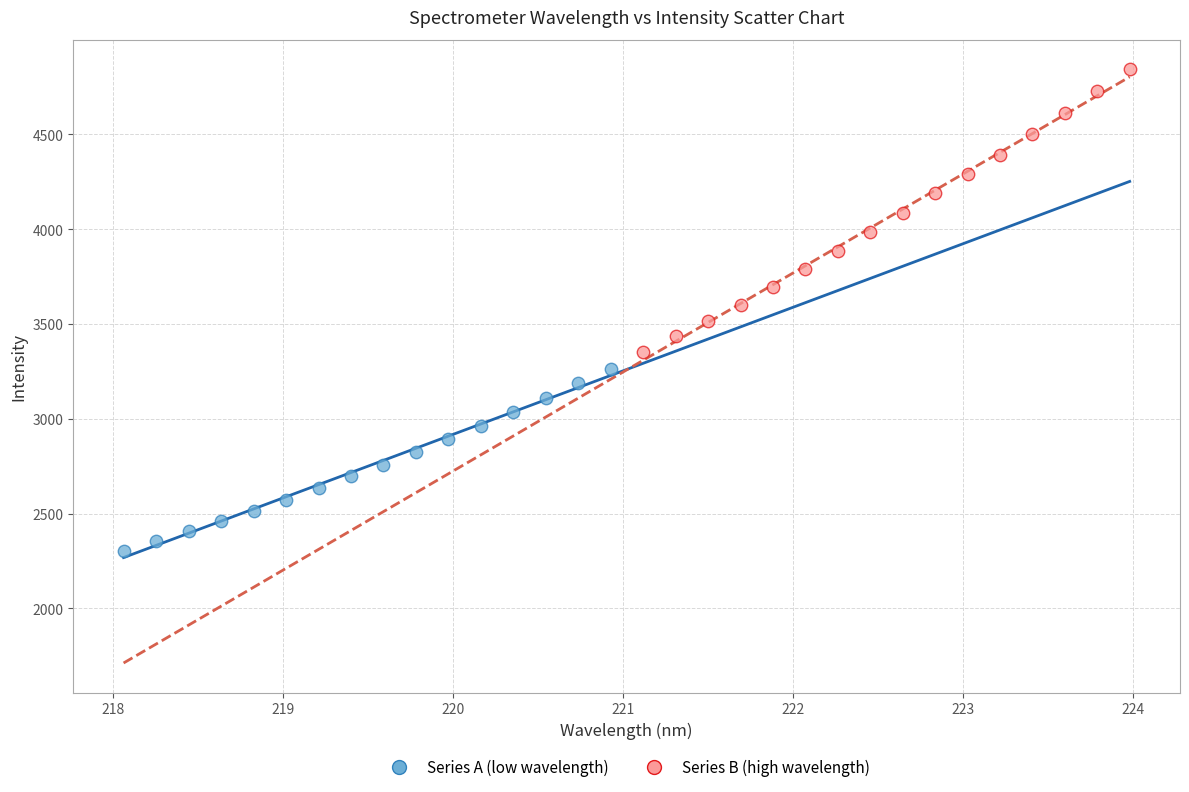

What are all the series names shown in the legend?

Series A (low wavelength), Series B (high wavelength)